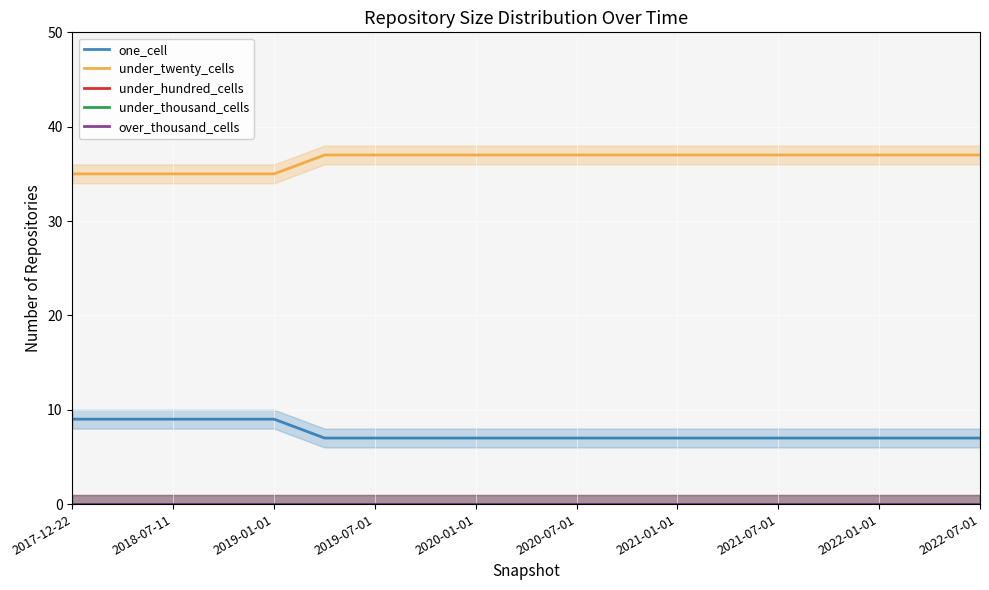

What is the difference between the second highest and minimum values in the one_cell series?

2